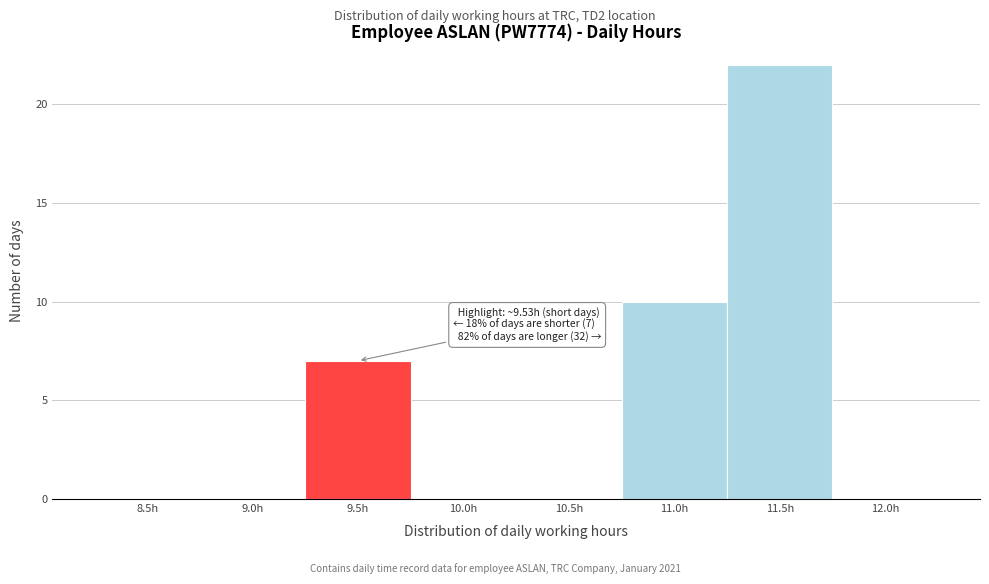

Reading left to right, what are all the values shown in this chart?

8.5h=0	9.0h=0	9.5h=7	10.0h=0	10.5h=0	11.0h=10	11.5h=22	12.0h=0